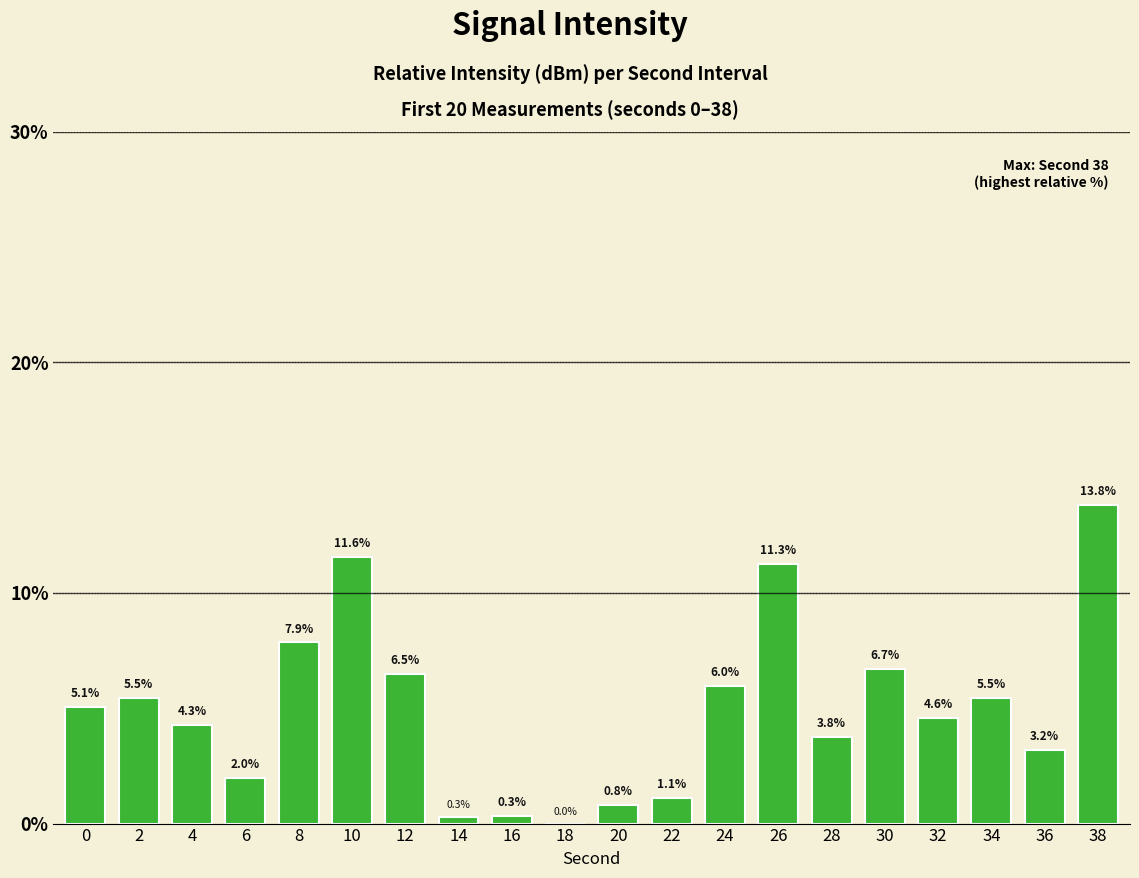

What value does the data have at 0?

5.1